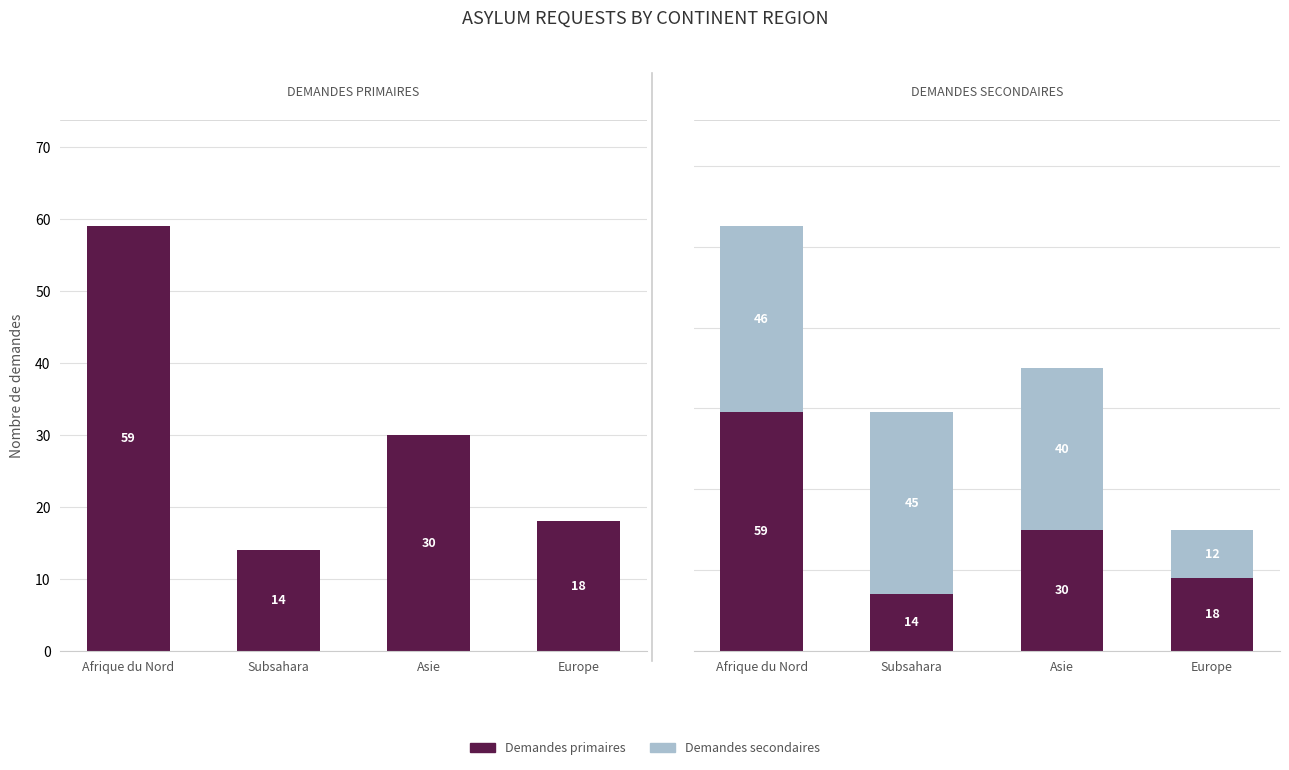

Rank the categories by Demandes secondaires value from lowest to highest.

Europe, Asie, Subsahara, Afrique du Nord